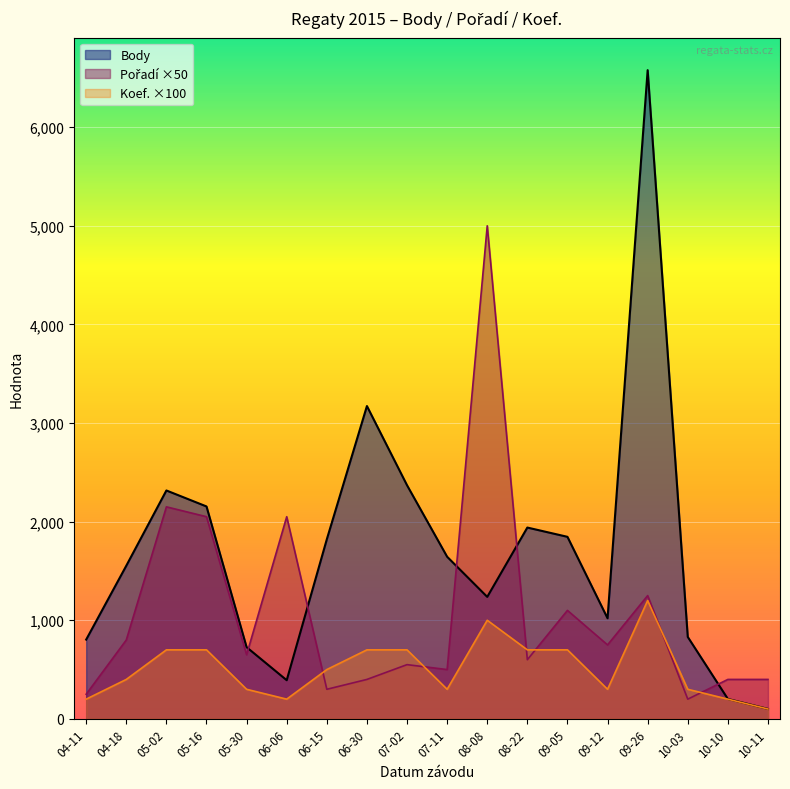

Reading left to right, what are all the values shown in this chart?

Body: 04-11=804	04-18=1553	05-02=2316	05-16=2154	05-30=727	06-06=392	06-15=1821	06-30=3172	07-02=2369	07-11=1644	08-08=1237	08-22=1940	09-05=1846	09-12=1020	09-26=6578	10-03=831	10-10=202	10-11=101
Pořadí: 04-11=250	04-18=800	05-02=2150	05-16=2050	05-30=650	06-06=2050	06-15=300	06-30=400	07-02=550	07-11=500	08-08=5000	08-22=600	09-05=1100	09-12=750	09-26=1250	10-03=200	10-10=400	10-11=400
Koef.: 04-11=200	04-18=400	05-02=700	05-16=700	05-30=300	06-06=200	06-15=500	06-30=700	07-02=700	07-11=300	08-08=1000	08-22=700	09-05=700	09-12=300	09-26=1200	10-03=300	10-10=200	10-11=100